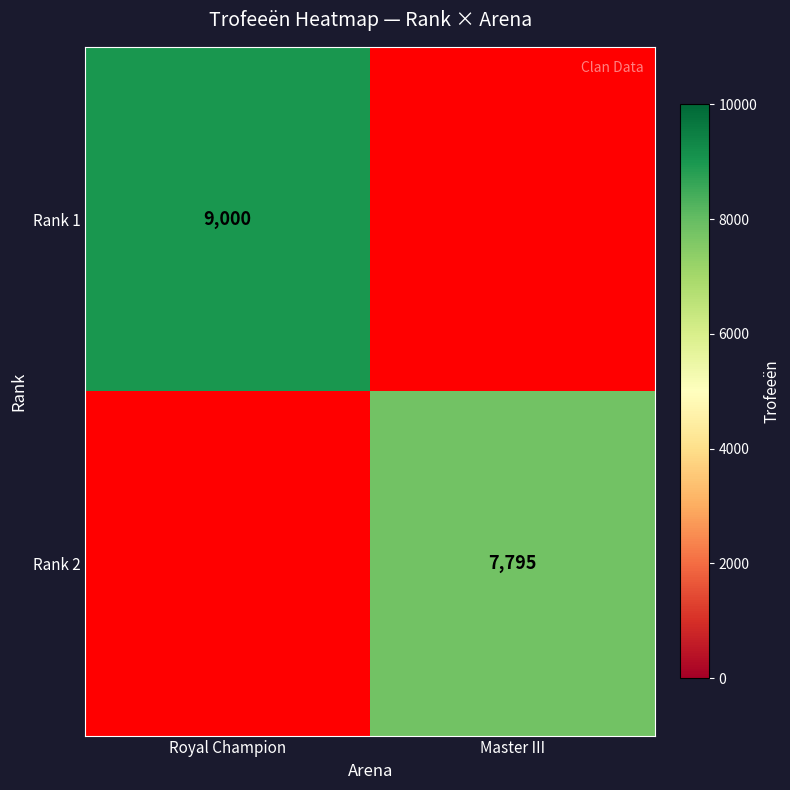

What is the minimum value shown in the chart?

7795.0